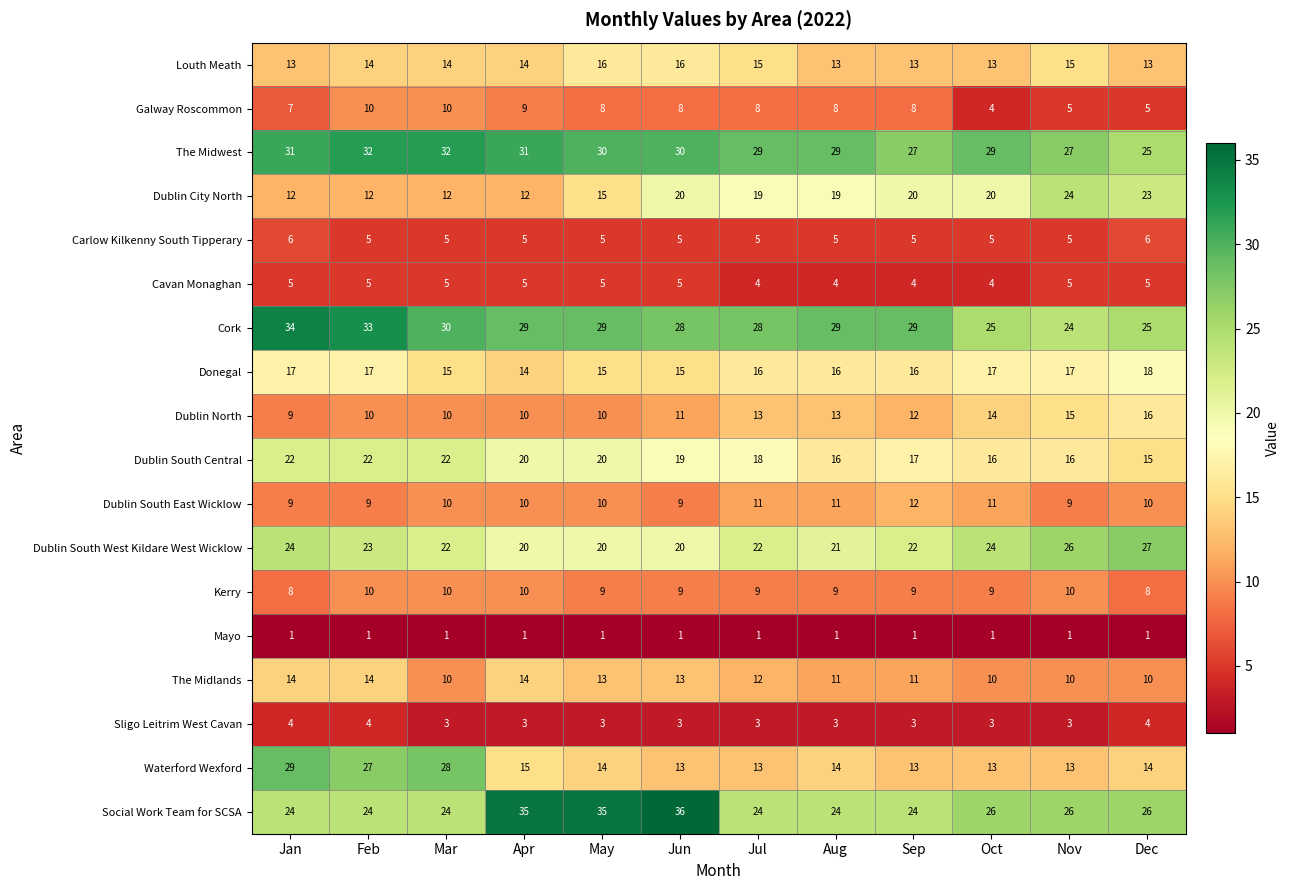

What is the minimum value shown in the chart?

1